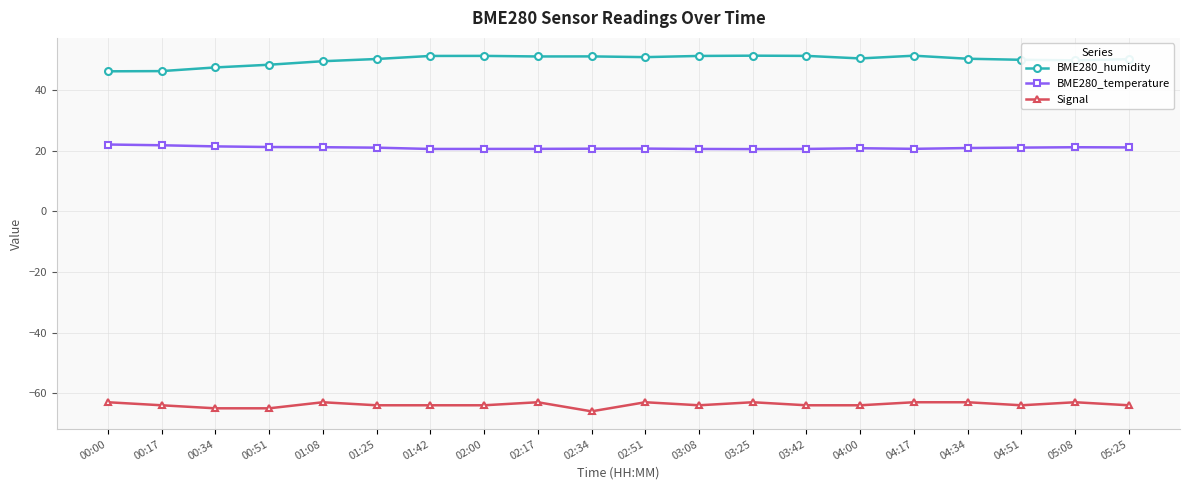

At 03:08, list the series in order from largest to smallest.

BME280_humidity, BME280_temperature, Signal